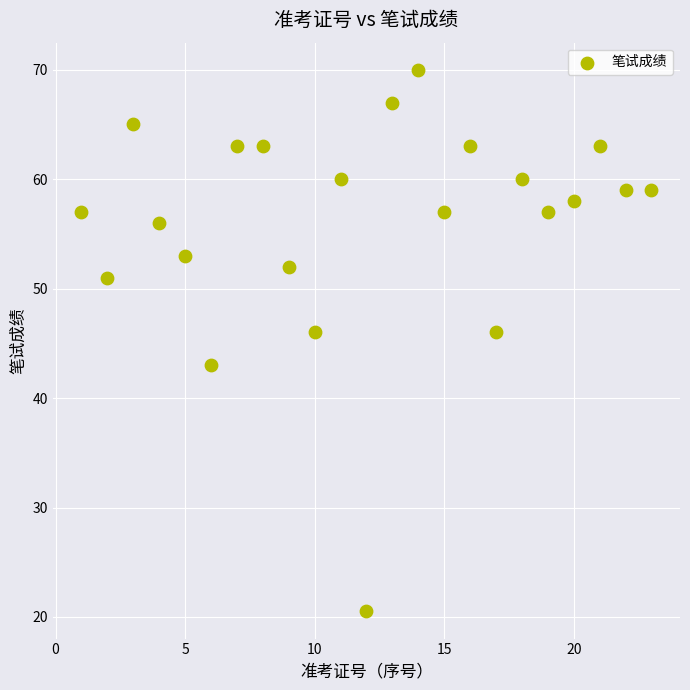

What is the range of X values (max minus min)?

22.0